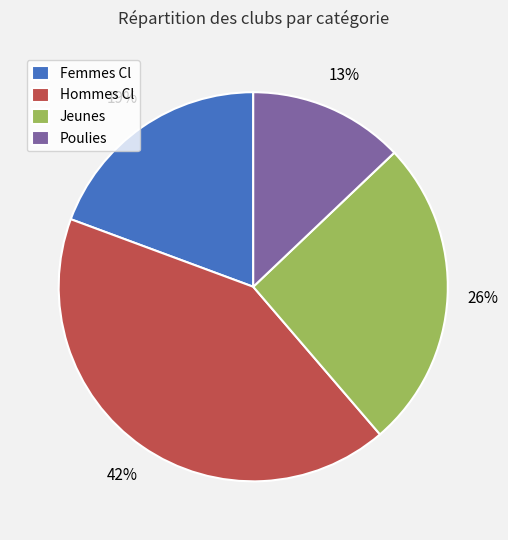

How many slices are in this pie chart?

4